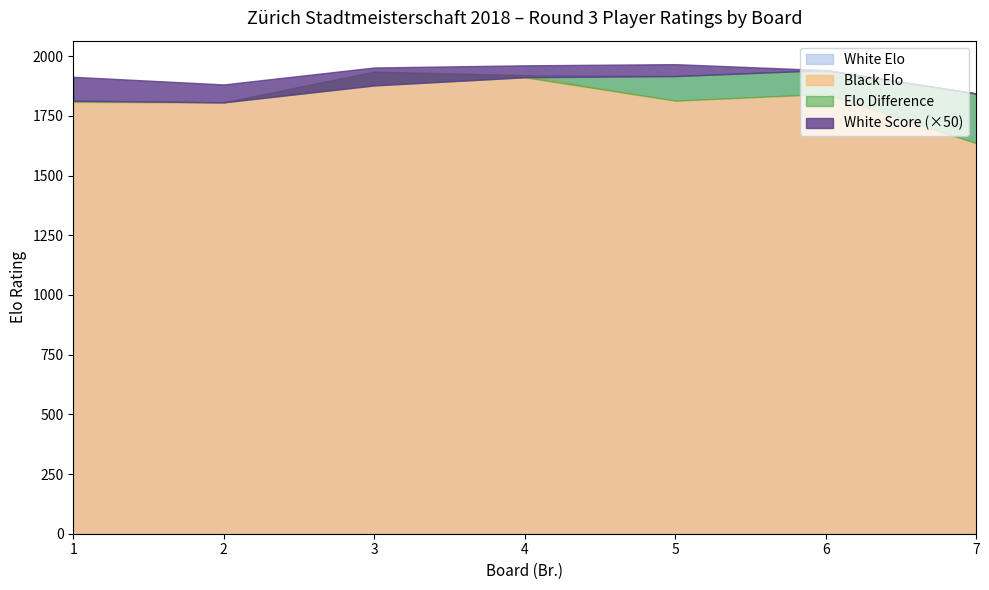

Which category has the lowest value in the Black Elo series?

7